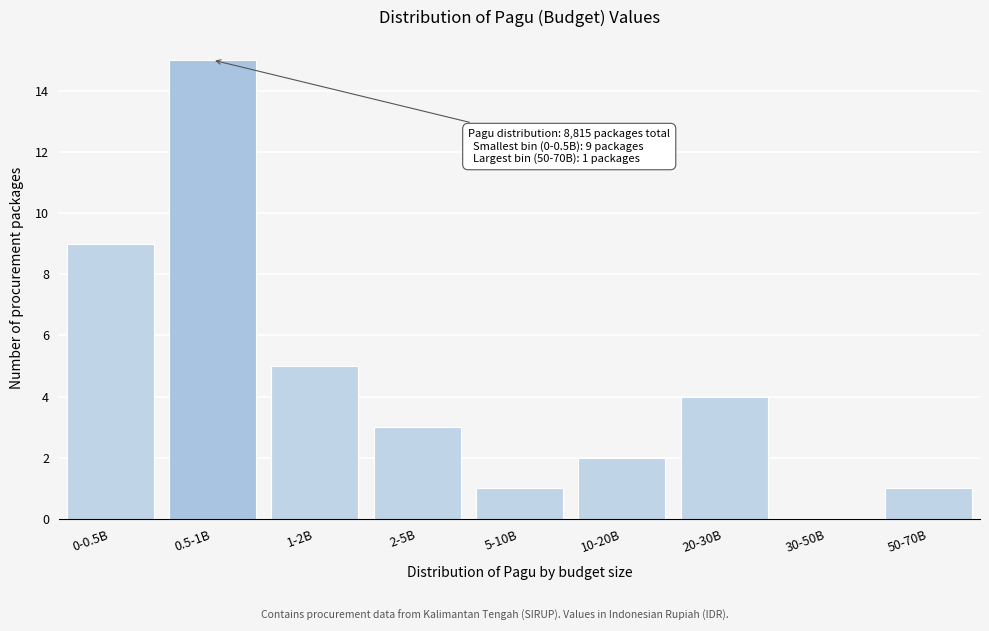

Reading left to right, what are all the values shown in this chart?

0-0.5B=9	0.5-1B=15	1-2B=5	2-5B=3	5-10B=1	10-20B=2	20-30B=4	30-50B=0	50-70B=1